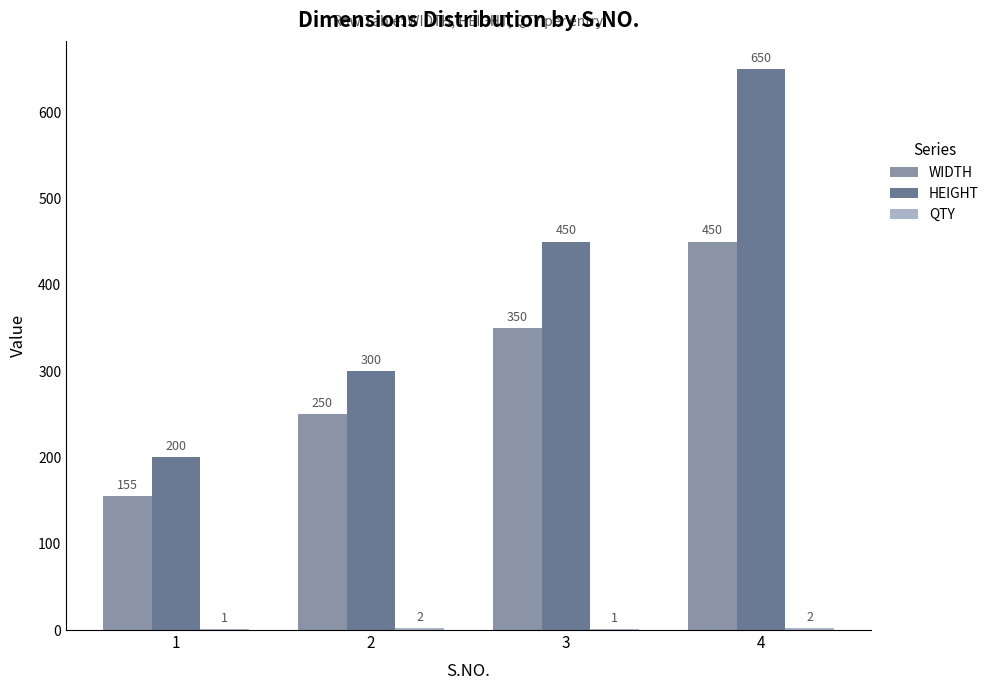

Where is HEIGHT nearest to the value 425?

3